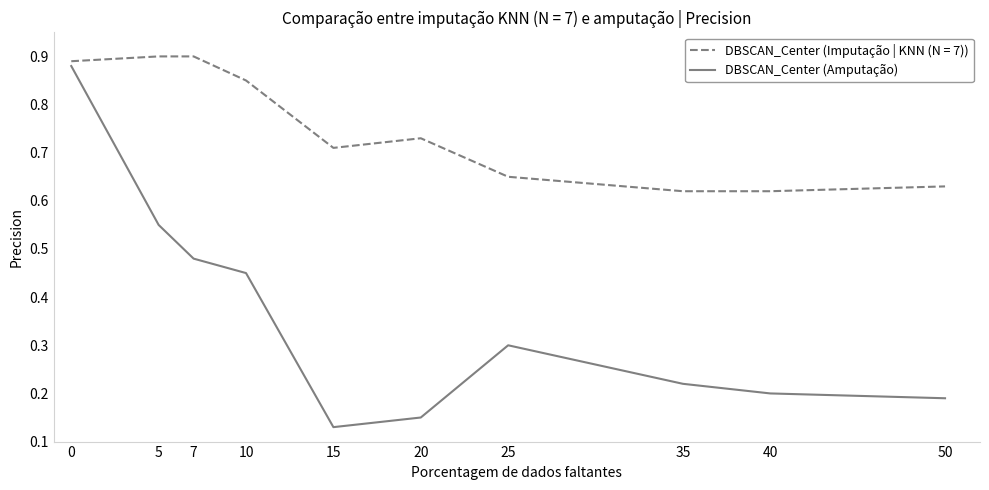

Is the value of DBSCAN_Center (Amputação) at 15 greater than the value of DBSCAN_Center (Imputação | KNN (N = 7)) at 25?

No